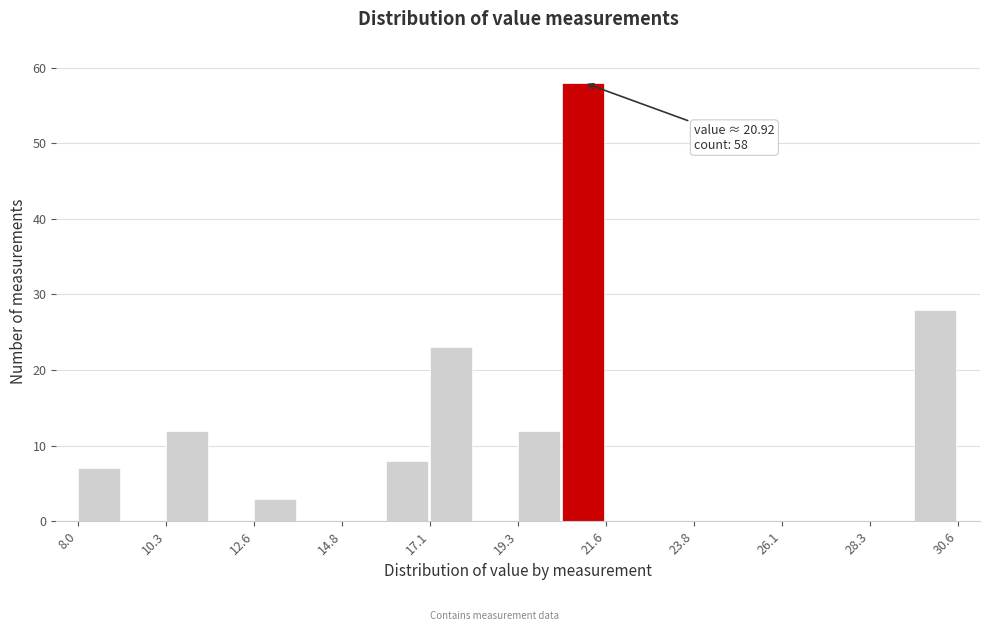

Around what value on the x-axis is the tallest bar? Give the approximate position of its centre, as read against the axis.

21.0